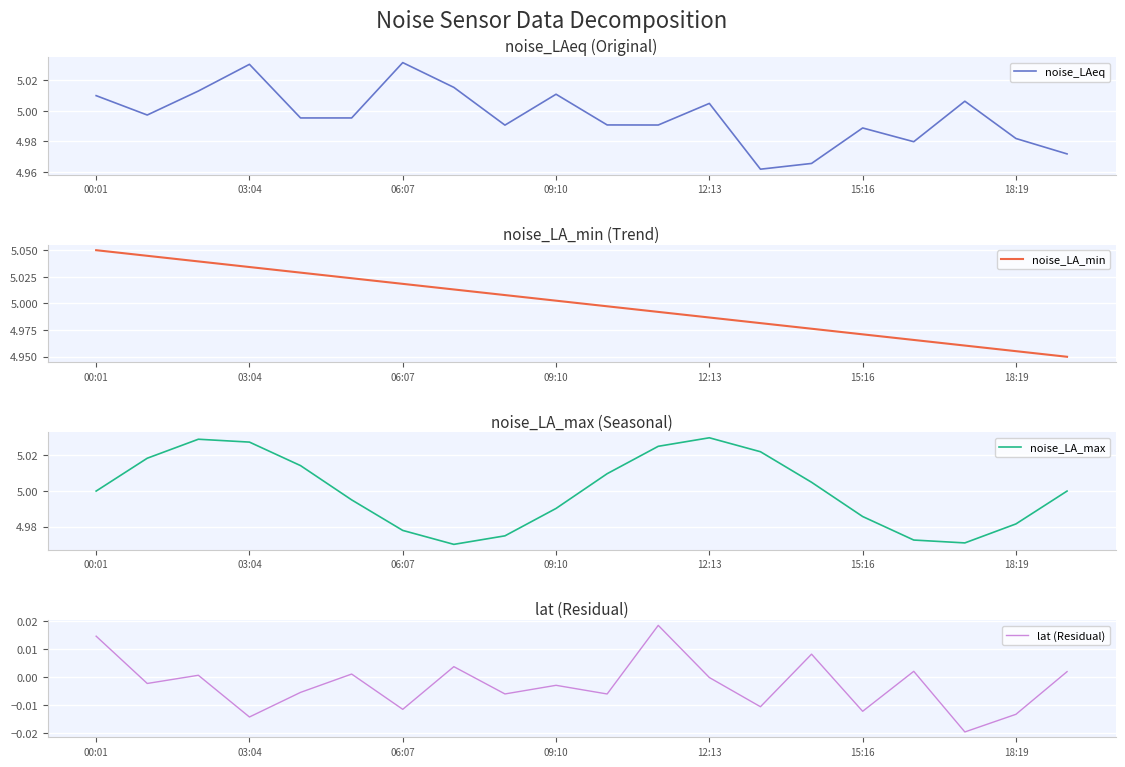

At which label does noise_LA_min first exceed 5?

00:01